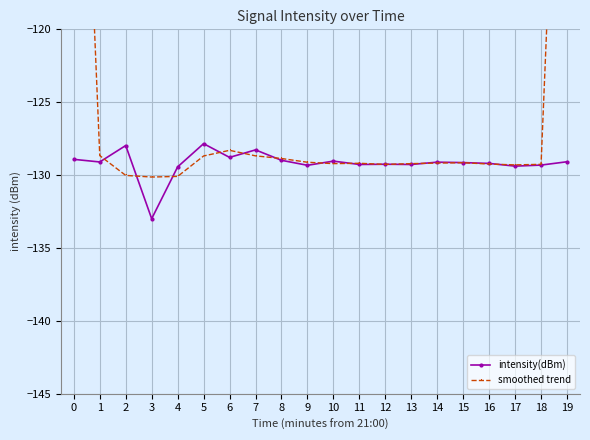

What is the difference between the highest and lowest values at 18?

0.1